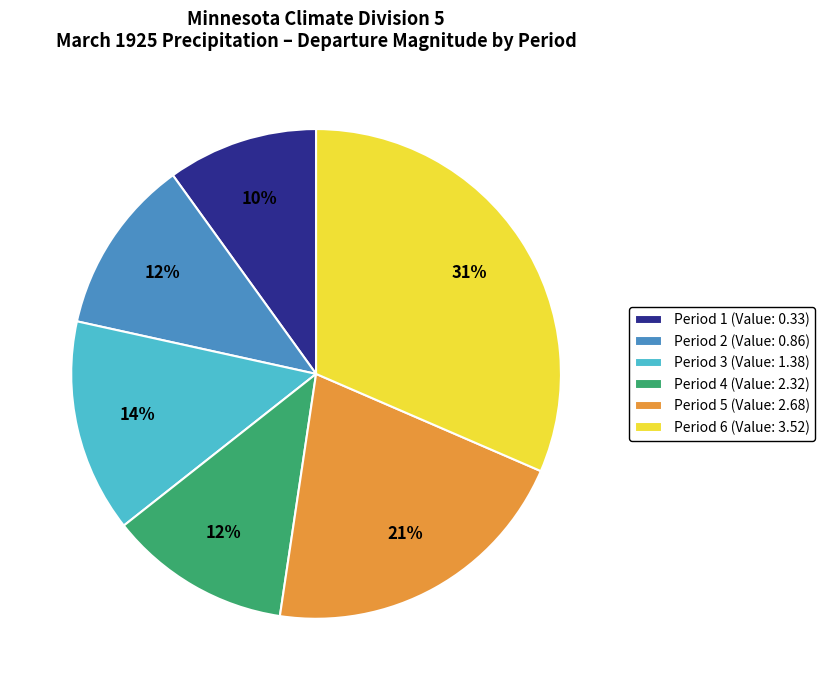

What is the largest slice in the pie chart?

Period 6 (Value: 3.52)